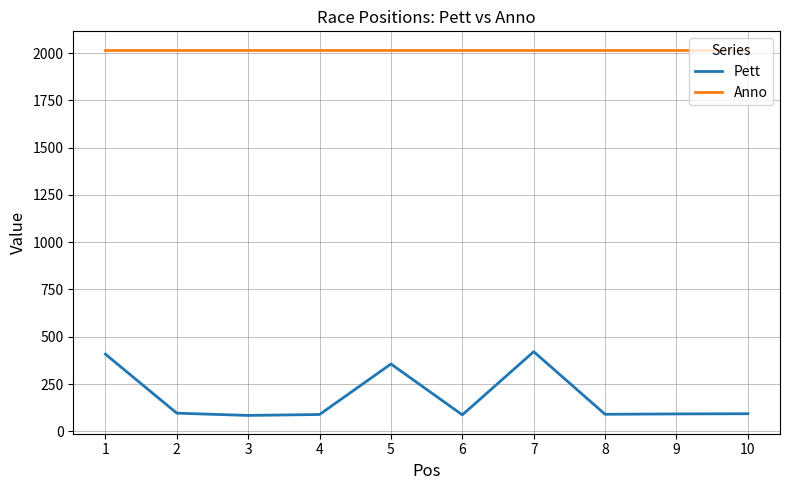

What is the difference between the highest and lowest values at 8?

1928